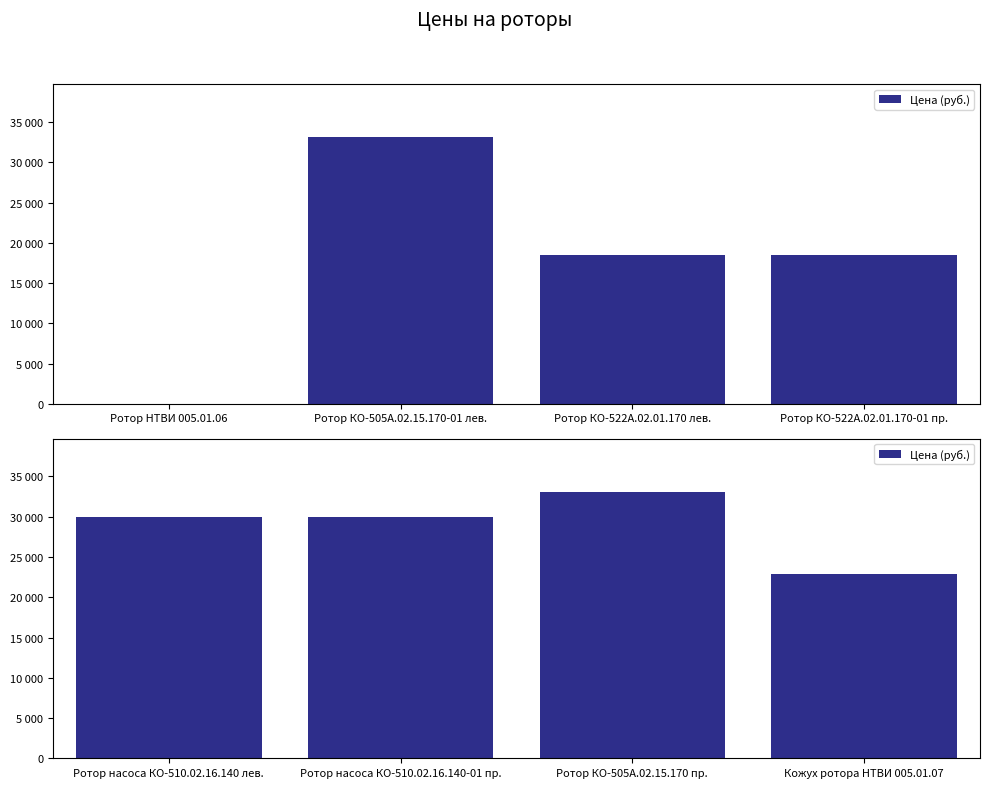

Count the number of data series in this chart.

1